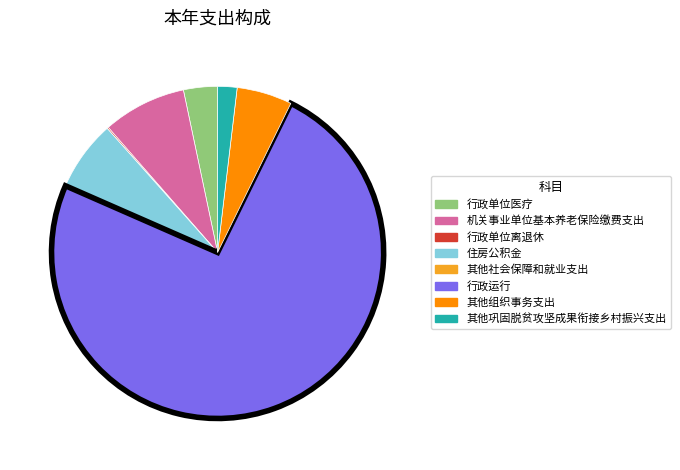

The 其他巩固脱贫攻坚成果衔接乡村振兴支出 slice represents 7% of the pie. True or false?

False